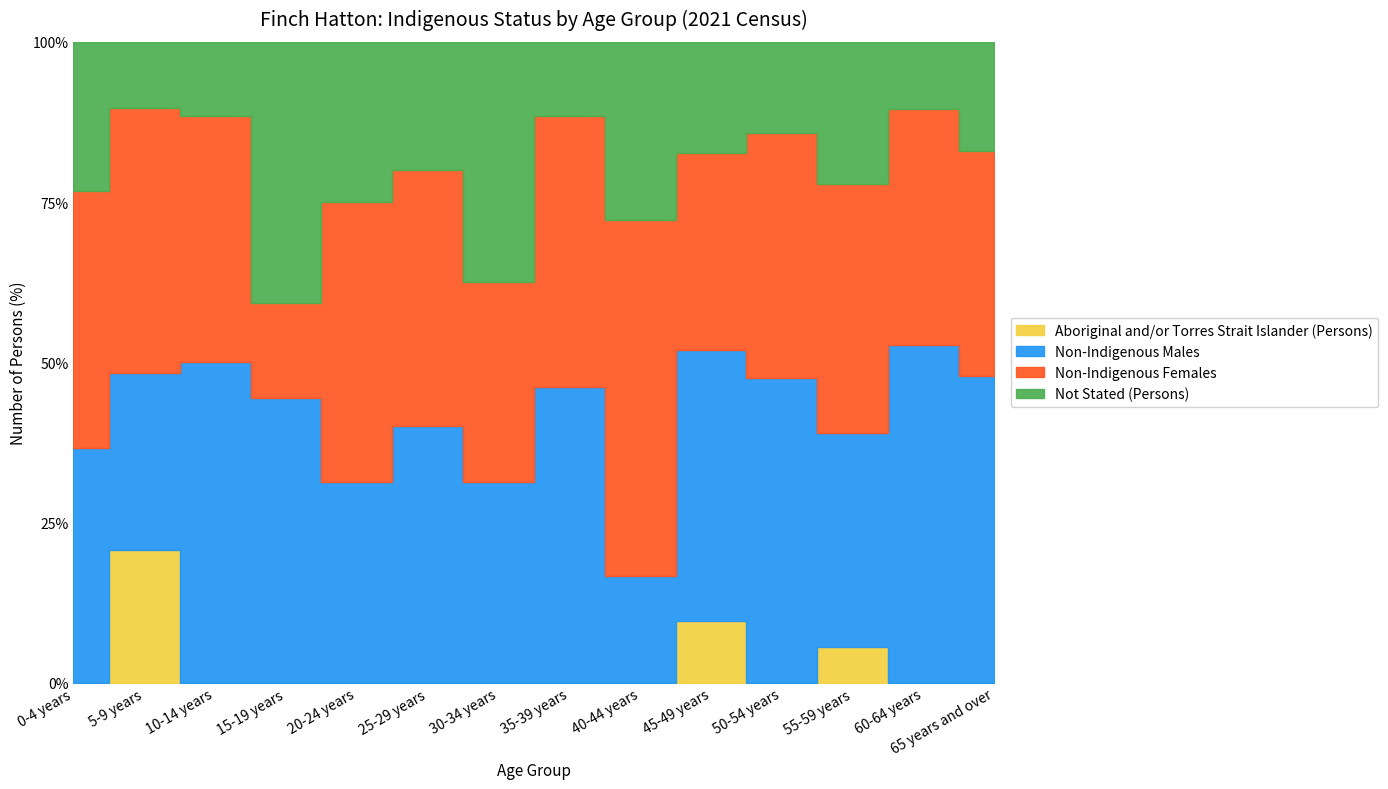

At which category is the sum across all series the highest?

65 years and over